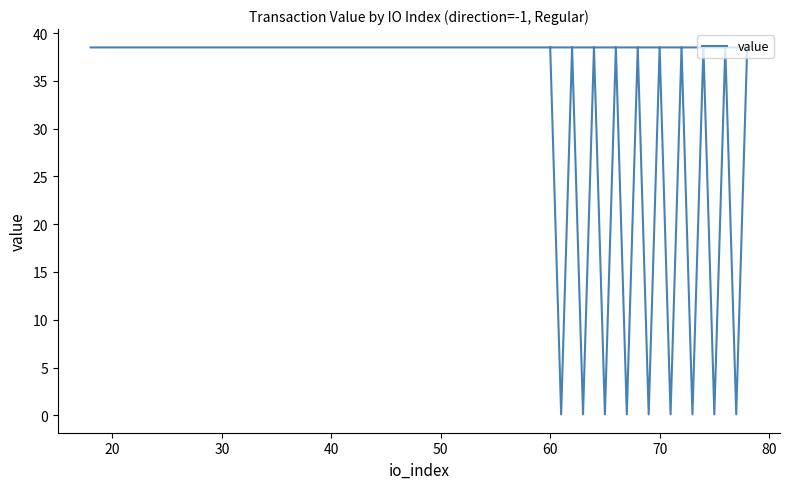

What is the greatest value displayed?

38.5